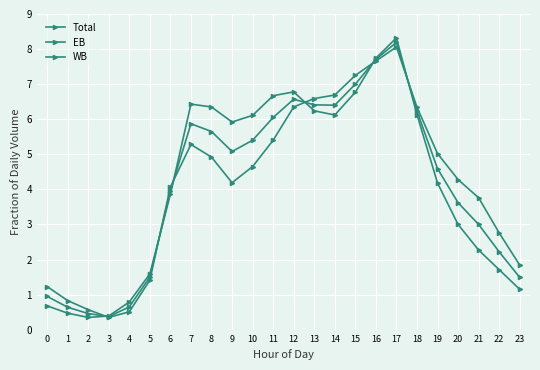

Reading right to left, extract all data points from this chart.

Total: 1.5	2.2	3.0	3.6	4.6	6.2	8.2	7.7	7.0	6.4	6.4	6.6	6.0	5.4	5.1	5.7	5.9	4.0	1.5	0.7	0.4	0.5	0.6	0.9
EB: 1.1	1.7	2.3	3.0	4.2	6.1	8.3	7.7	6.8	6.1	6.2	6.8	6.7	6.1	5.9	6.3	6.4	3.9	1.6	0.8	0.4	0.4	0.5	0.7
WB: 1.8	2.8	3.8	4.3	5.0	6.3	8.1	7.7	7.2	6.7	6.6	6.3	5.4	4.7	4.2	4.9	5.3	4.1	1.4	0.5	0.4	0.6	0.8	1.2